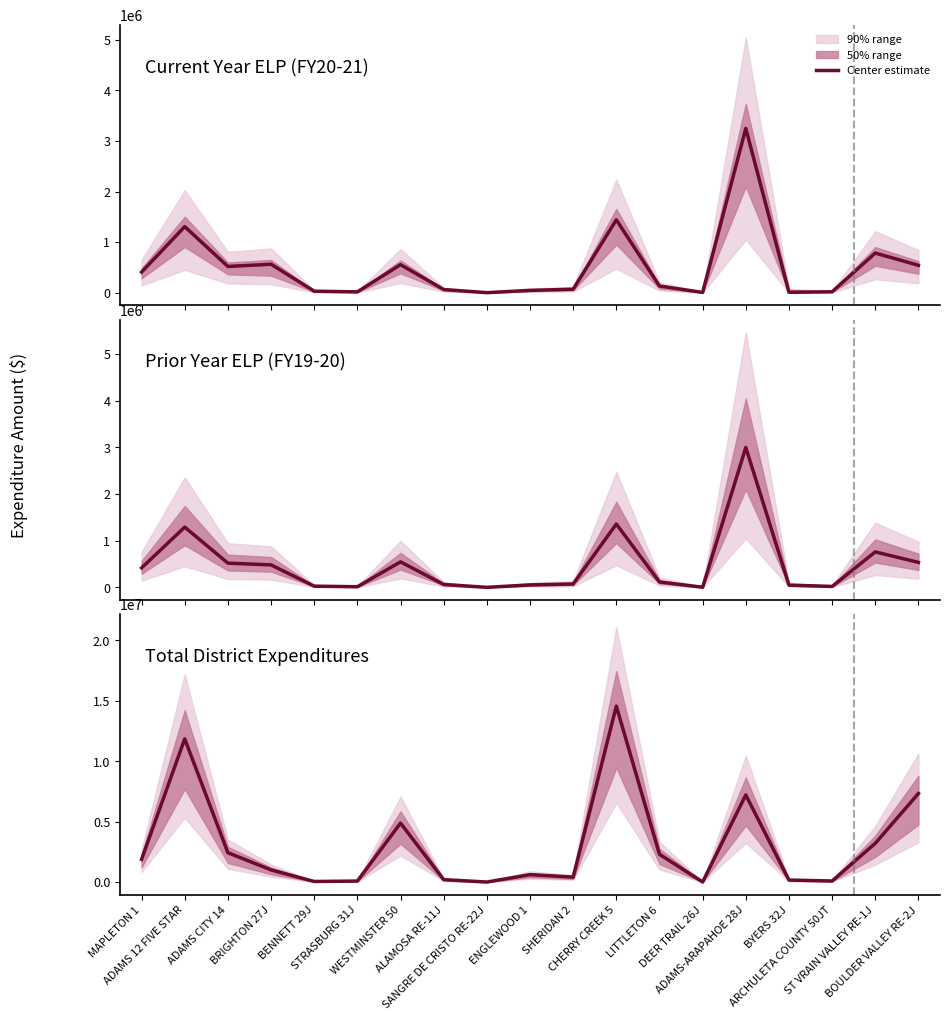

Rank the series by their maximum value, from highest to lowest.

Total District Expenditures, Current Year ELP (FY20-21), Prior Year ELP (FY19-20)